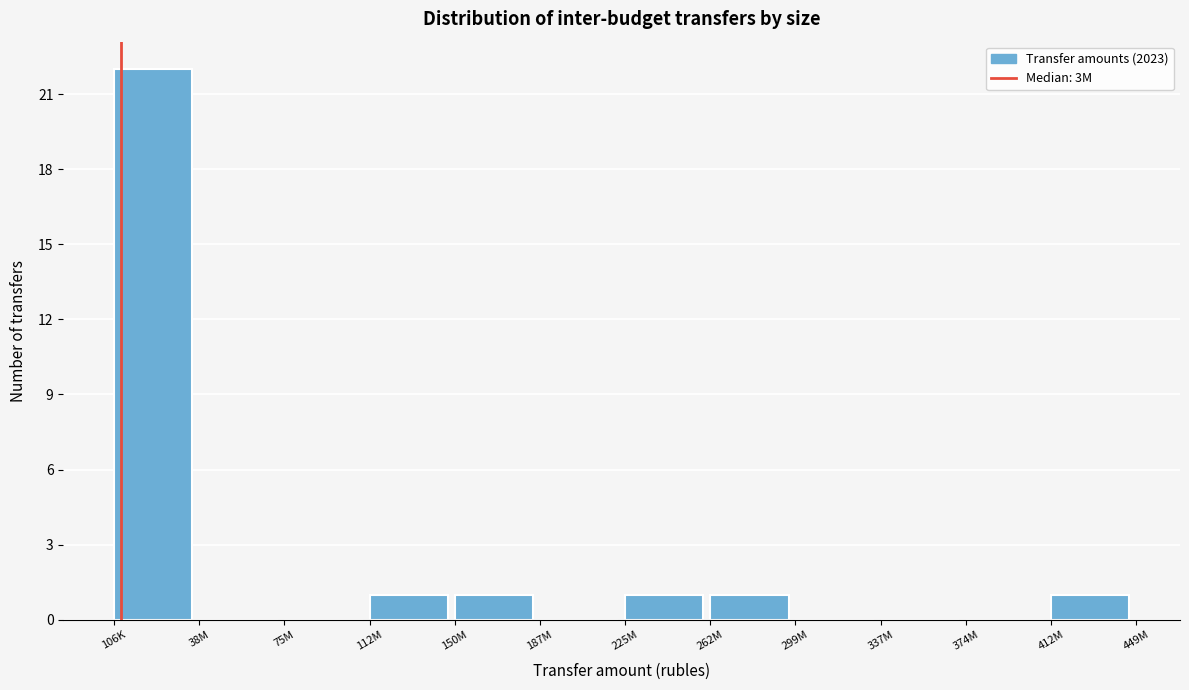

Reading left to right, what are all the values shown in this chart?

106K=22	38M=0	75M=0	112M=1	150M=1	187M=0	225M=1	262M=1	299M=0	337M=0	374M=0	412M=1